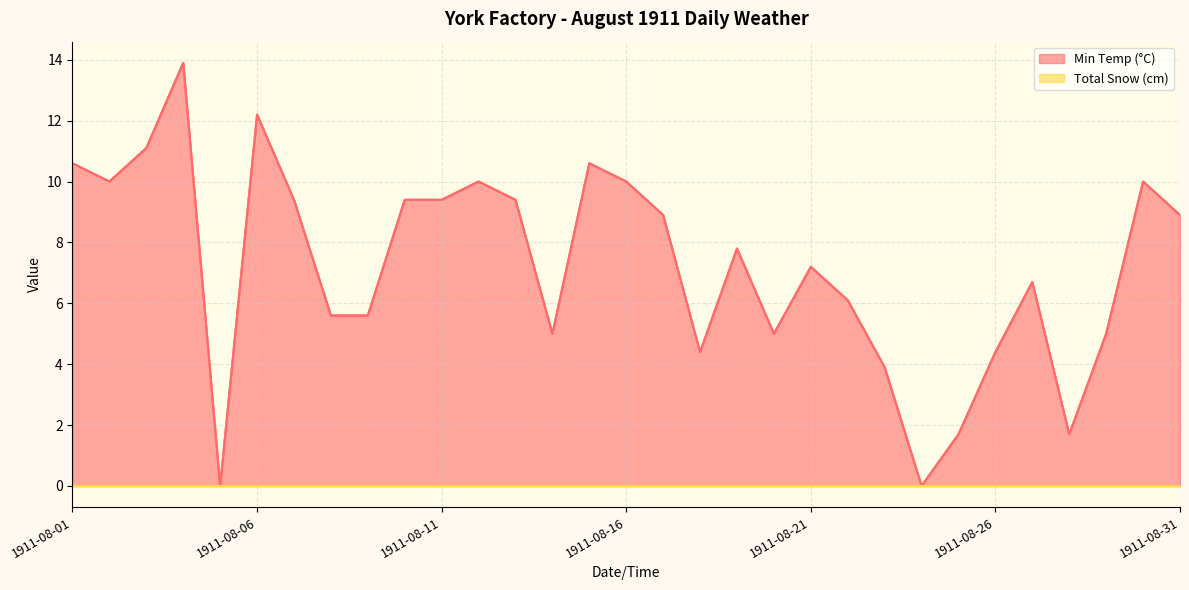

List the labels in order of value, largest first.

1911-08-04, 1911-08-06, 1911-08-03, 1911-08-01, 1911-08-15, 1911-08-02, 1911-08-12, 1911-08-16, 1911-08-30, 1911-08-07, 1911-08-10, 1911-08-11, 1911-08-13, 1911-08-17, 1911-08-31, 1911-08-19, 1911-08-21, 1911-08-27, 1911-08-22, 1911-08-08, 1911-08-09, 1911-08-14, 1911-08-20, 1911-08-29, 1911-08-18, 1911-08-26, 1911-08-23, 1911-08-25, 1911-08-28, 1911-08-05, 1911-08-24